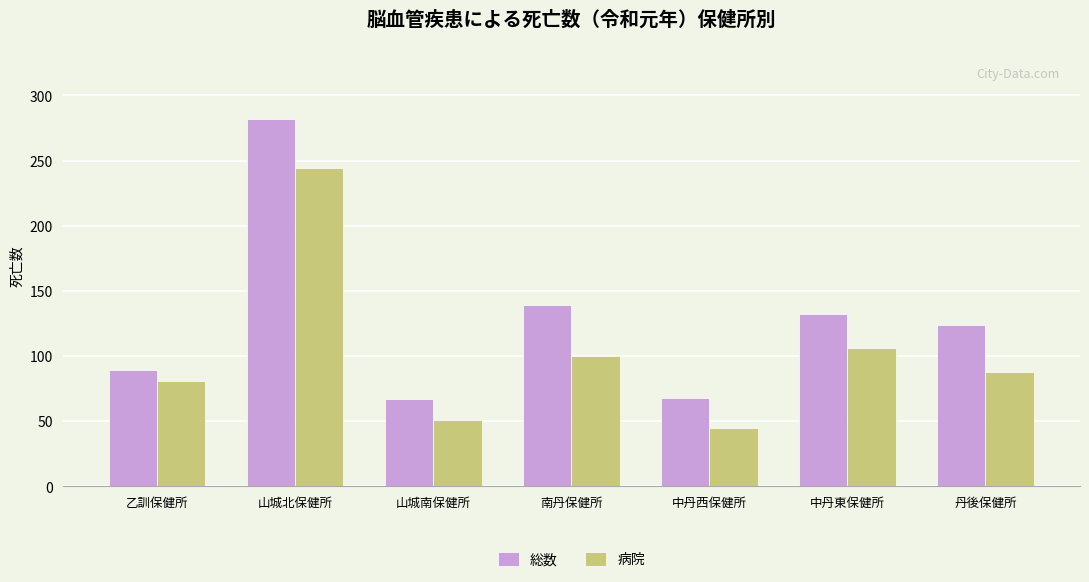

Are the bars horizontal?

No